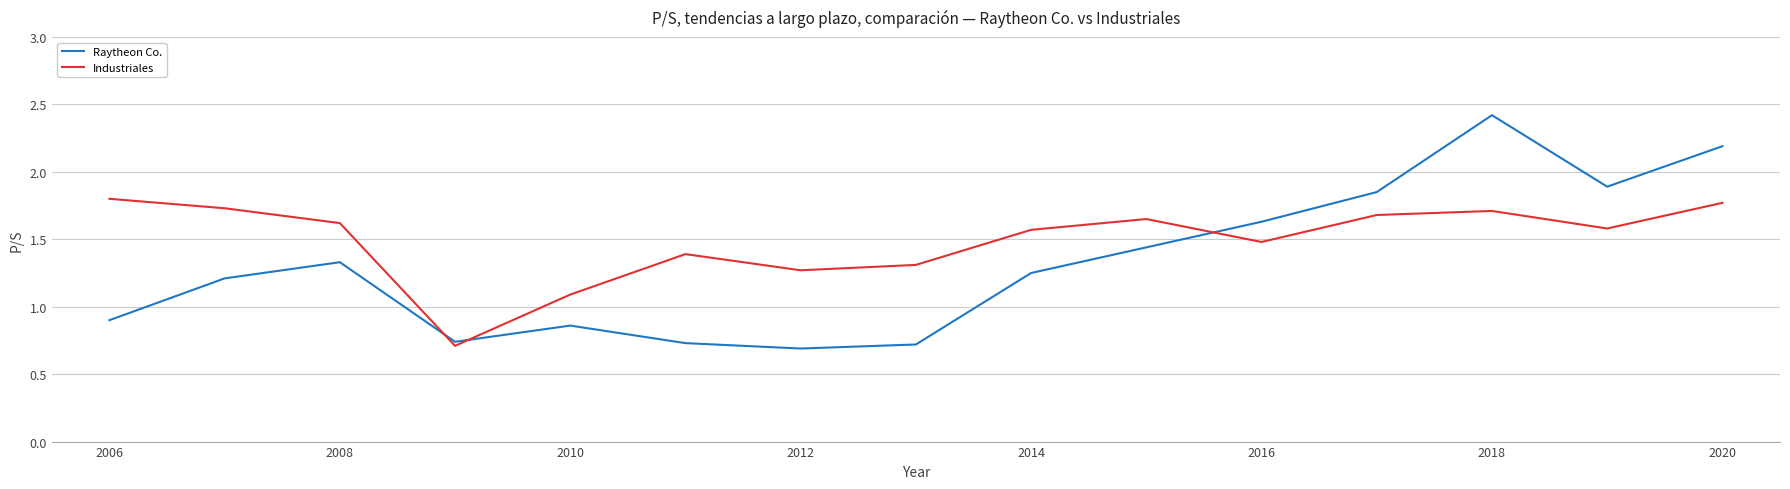

Which series has the largest range (max minus min)?

Raytheon Co.